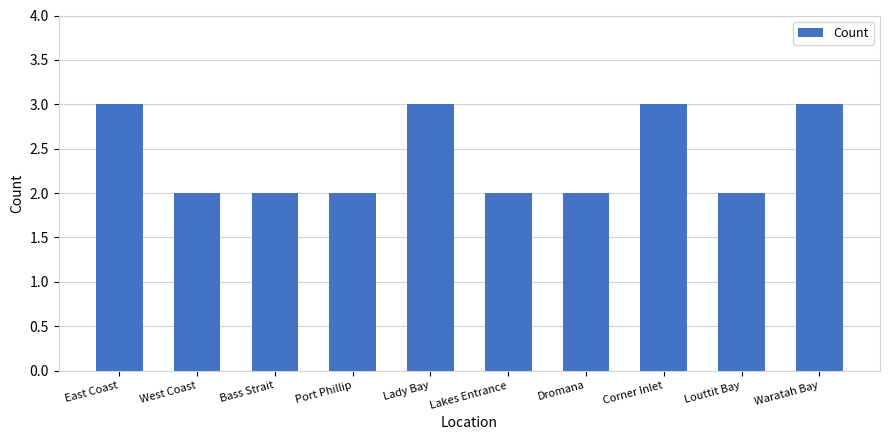

How many bars are there in total?

10